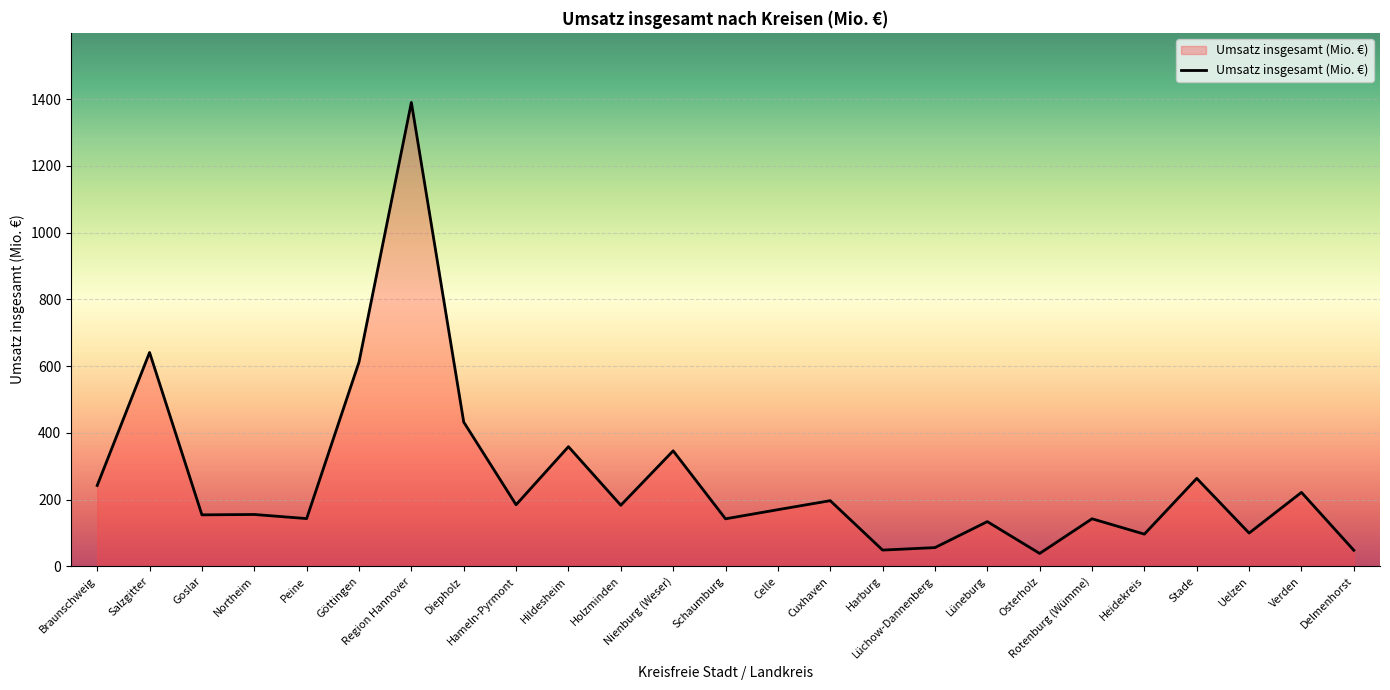

What is the smallest value displayed?

38.7